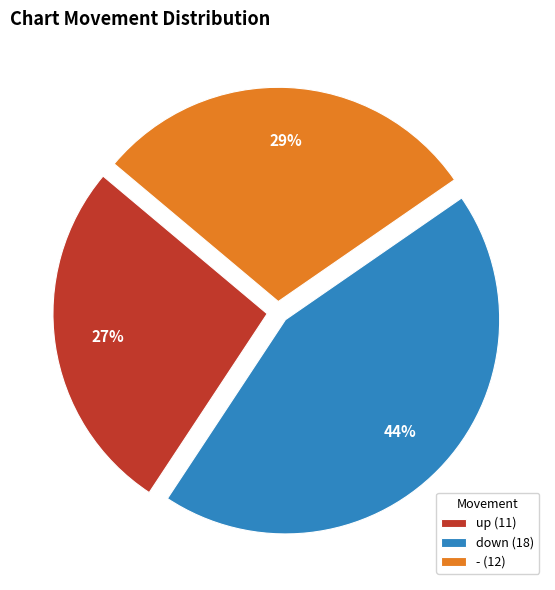

Combined, do up (11) and - (12) account for over 50%?

Yes